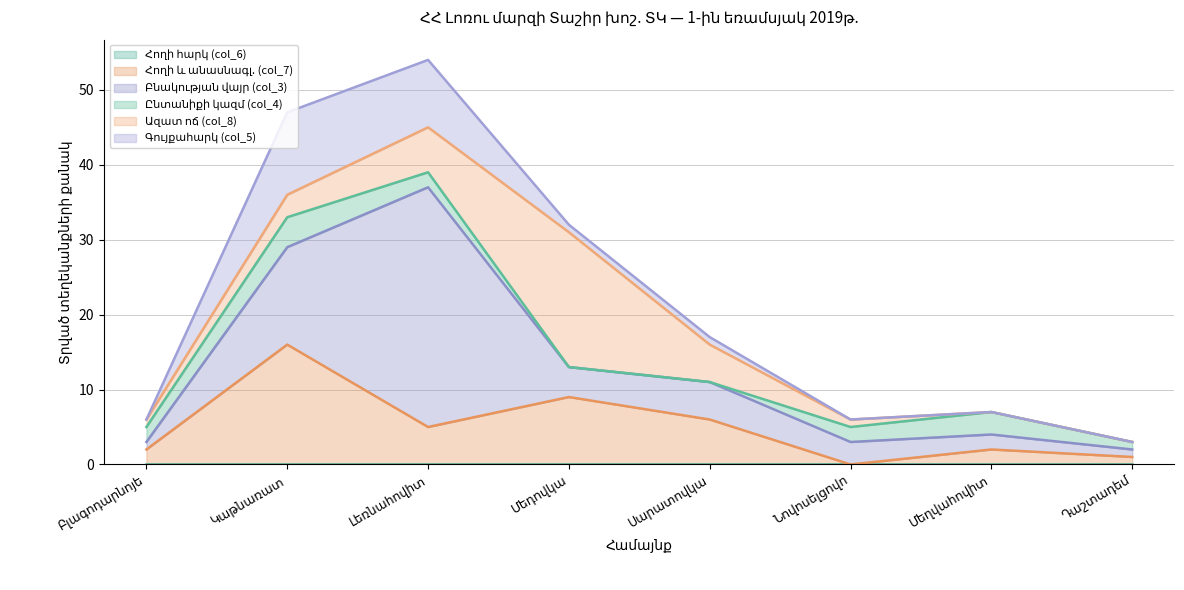

Does the chart display data point markers on the line(s)?

No